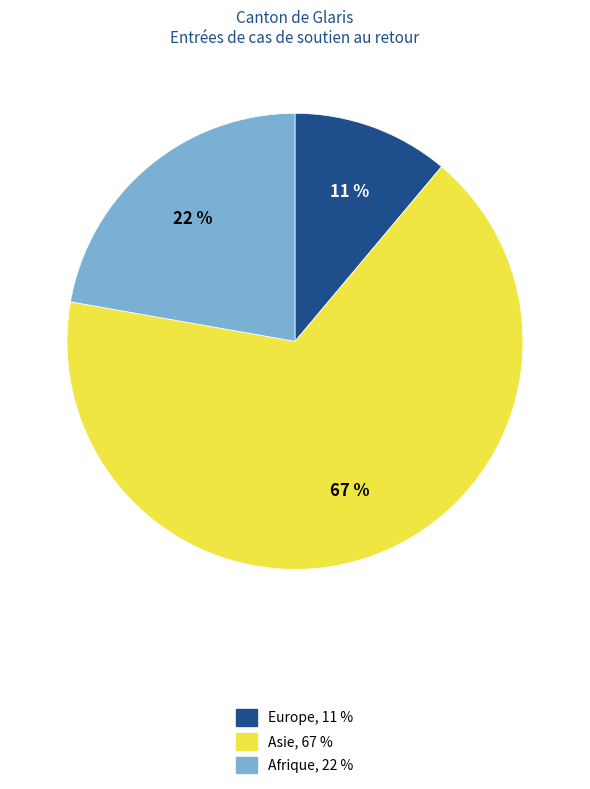

Does any single category account for the majority?

Yes